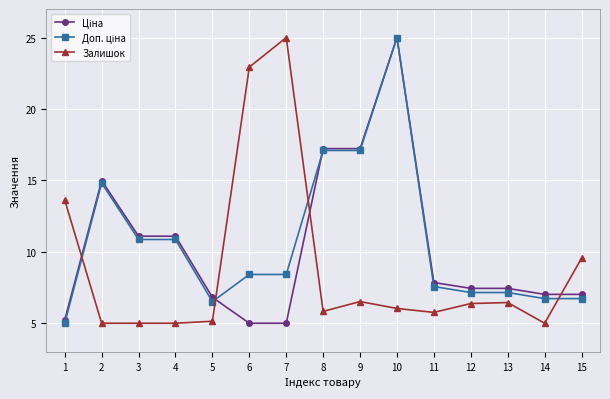

True or false: Залишок has more than 0 interior local peaks.

True